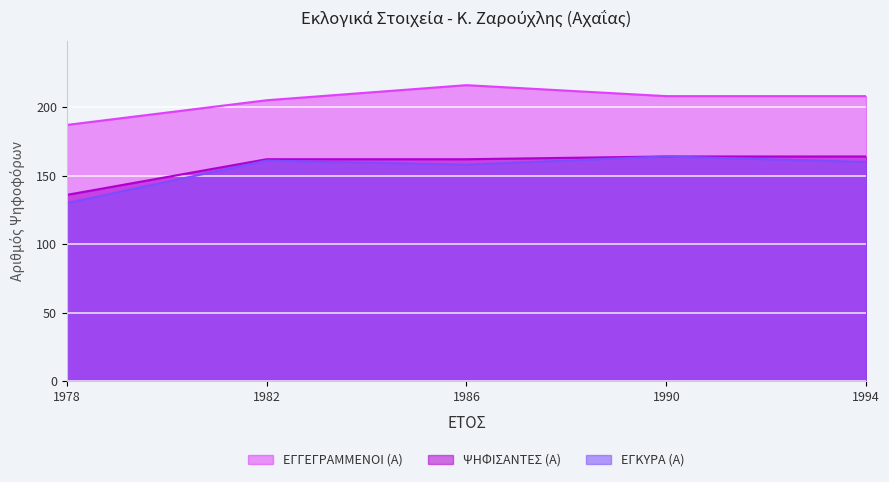

True or false: ΕΓΓΕΓΡΑΜΜΕΝΟΙ (Α) has more than 2 interior local peaks.

False